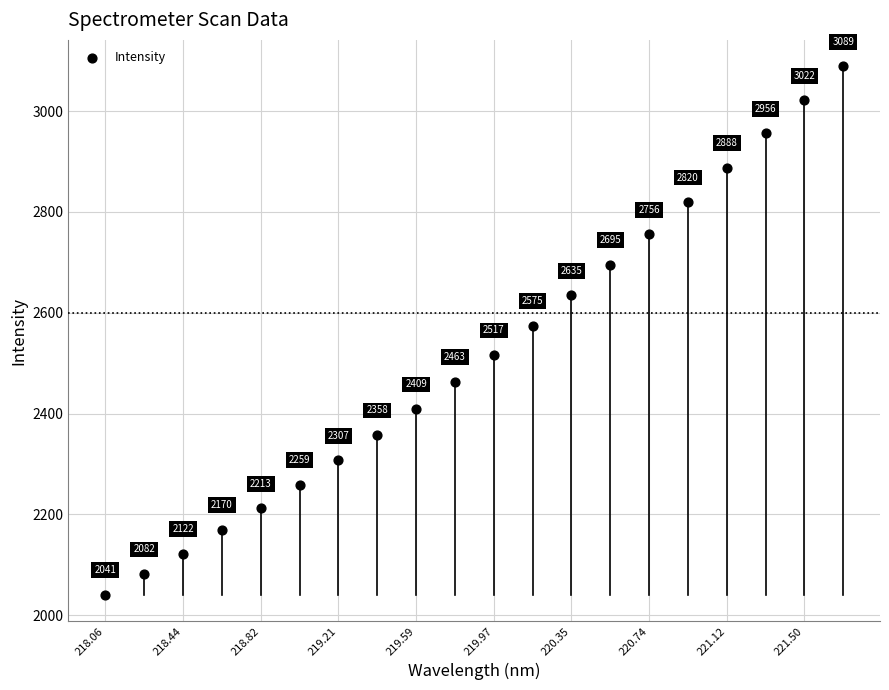

What Y value in the scatter plot is closest to 2564?

2574.7